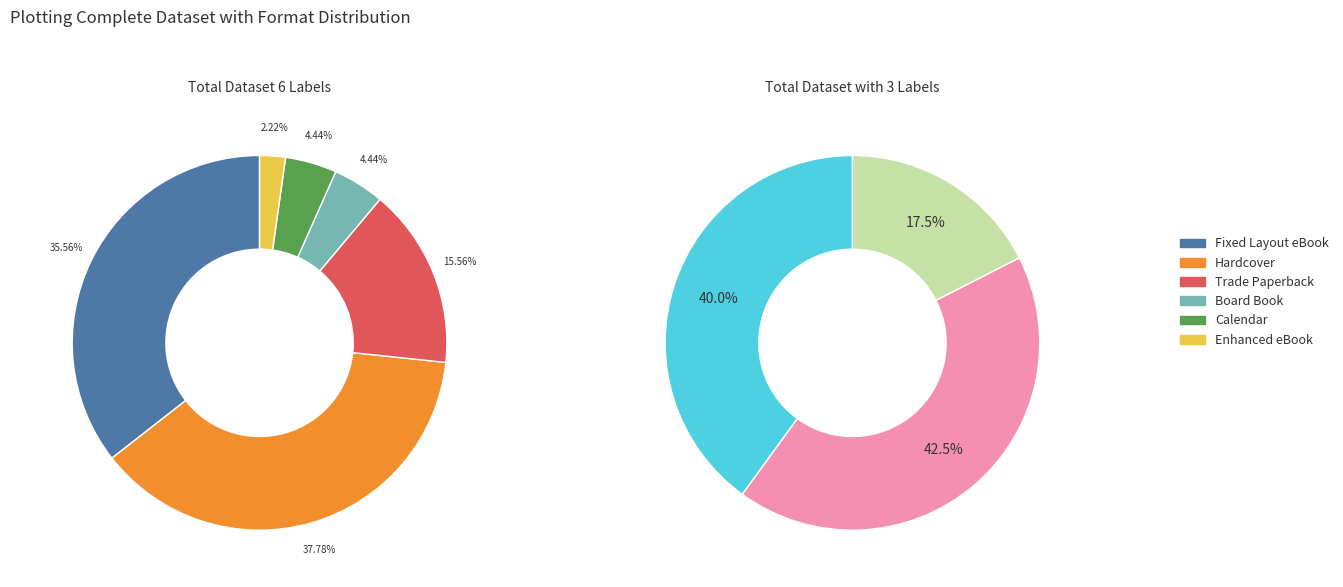

Which category has the smallest portion of the pie?

Enhanced eBook